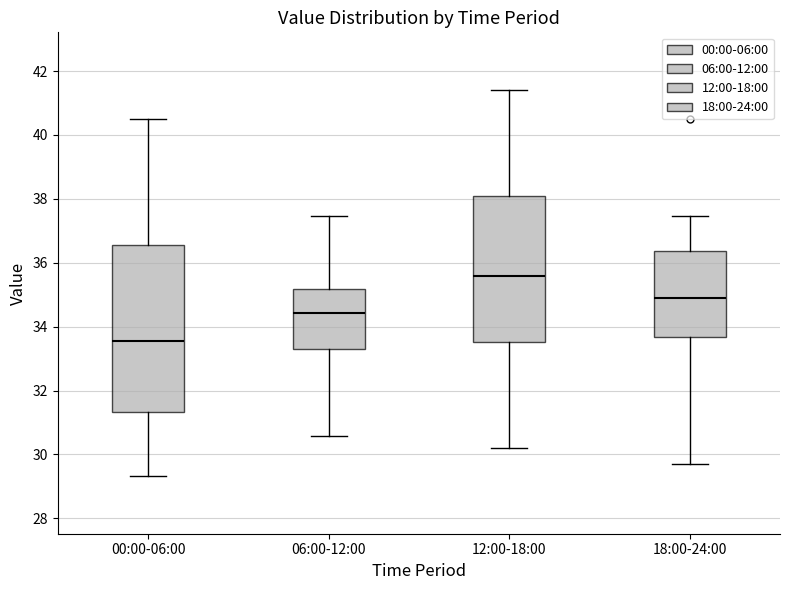

Where does the median line of the box for 12:00-18:00 sit on the y-axis? The values are not printed on the chart, so give them approximately, as read against the axis.

35.6